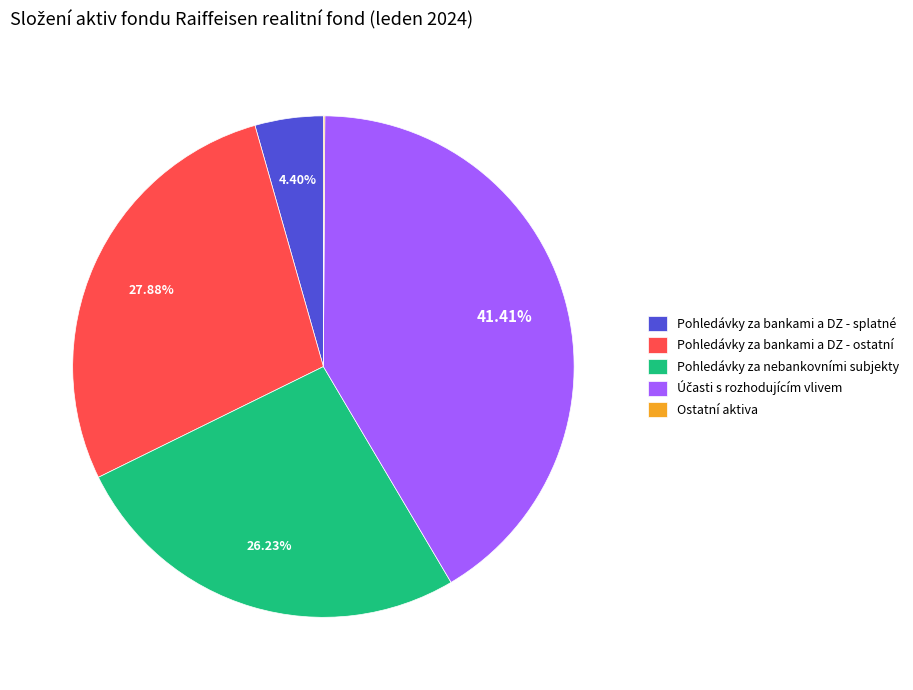

Does any single category account for the majority?

No